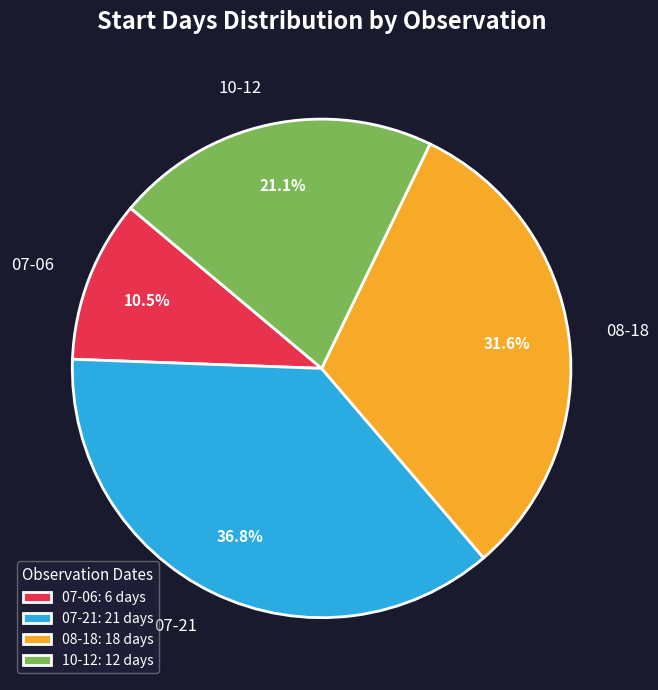

Which slice is the smallest?

07-06